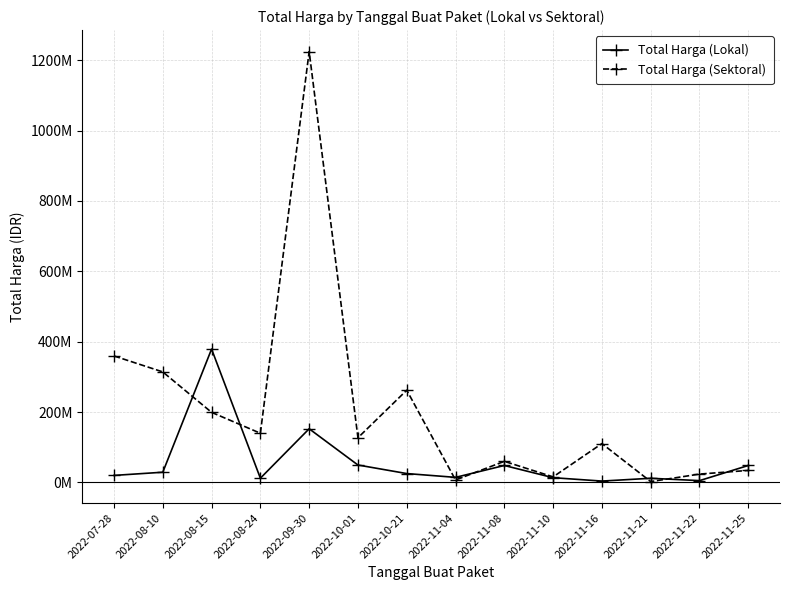

What are all the series names shown in the legend?

Total Harga (Lokal), Total Harga (Sektoral)